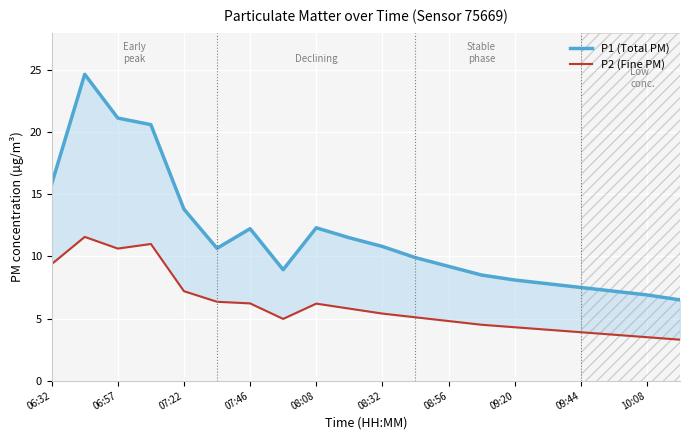

The P1 (Total PM) series shows 5.9 at 08:32. True or false?

False